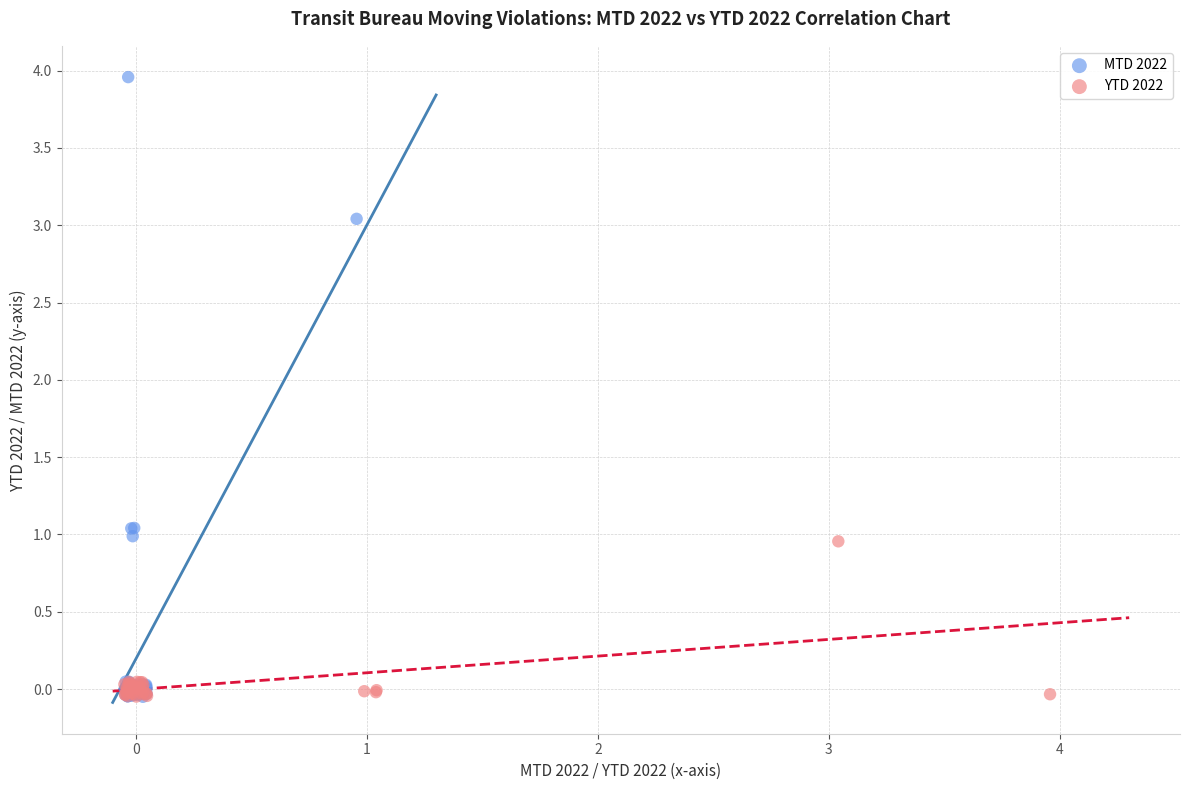

Which series reaches the maximum Y coordinate?

MTD 2022